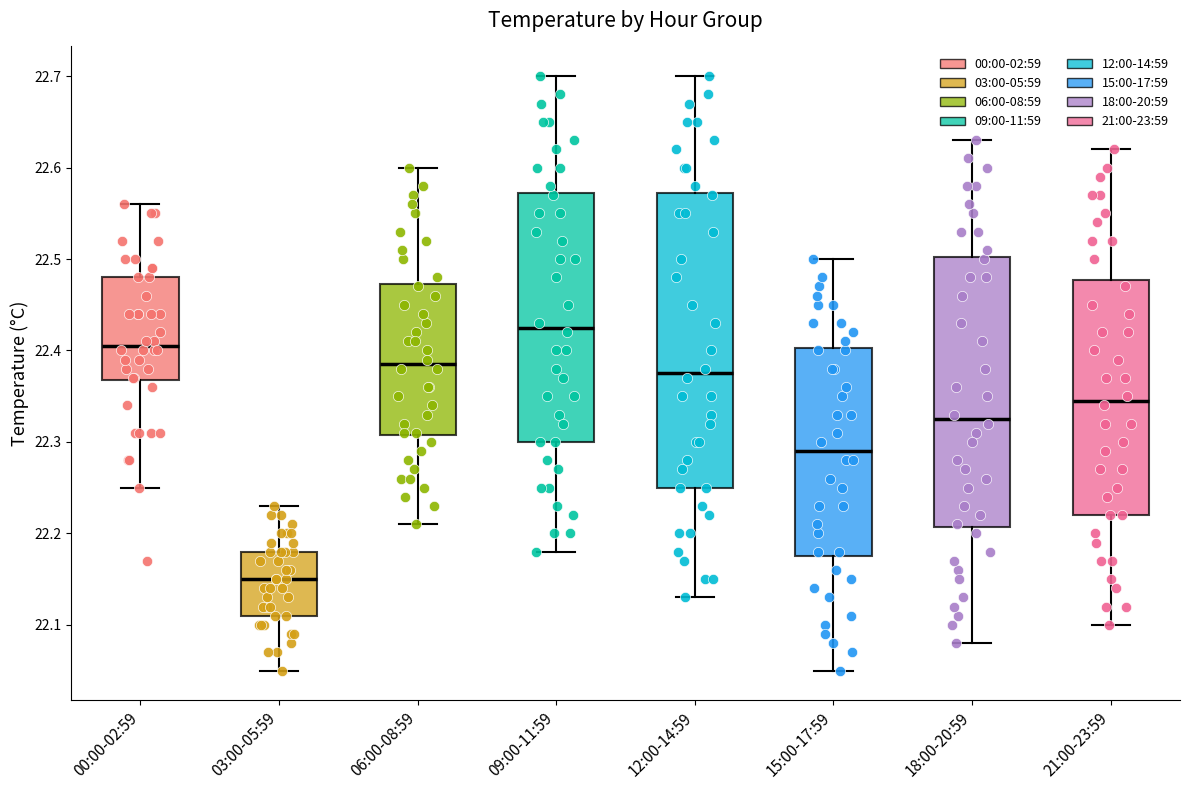

Comparing the boxes themselves (not the whiskers), which one is the tallest?

12:00-14:59